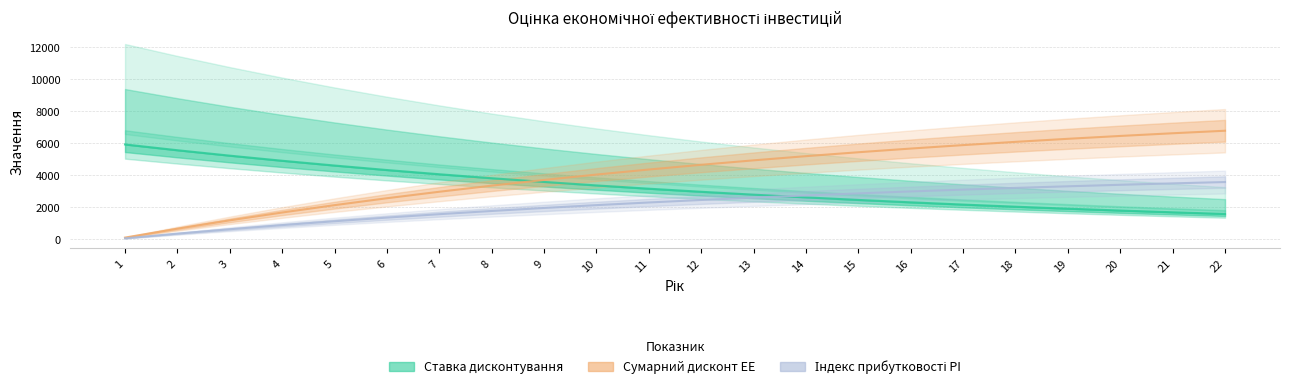

Reading left to right, extract all data points from this chart.

Дисконт річний EE: 1=5923.1	2=5561.6	3=5222.2	4=4903.4	5=4604.2	6=4323.2	7=4059.3	8=3811.6	9=3578.9	10=3360.5	11=3155.4	12=2962.8	13=2782.0	14=2612.2	15=2452.8	16=2303.1	17=2162.5	18=2030.5	19=1906.6	20=1790.2	21=1681.0	22=1578.4
Сумарний дисконт EE: 1=97.0	2=653.1	3=1175.4	4=1665.7	5=2126.1	6=2558.4	7=2964.4	8=3345.5	9=3703.4	10=4039.5	11=4355.0	12=4651.3	13=4929.5	14=5190.7	15=5436.0	16=5666.3	17=5882.5	18=6085.6	19=6276.2	20=6455.3	21=6623.4	22=6781.2
Індекс прибутковості PI: 1=51.1	2=344.0	3=619.0	4=877.2	5=1119.7	6=1347.3	7=1561.1	8=1761.8	9=1950.3	10=2127.3	11=2293.4	12=2449.5	13=2596.0	14=2733.5	15=2862.7	16=2984.0	17=3097.9	18=3204.8	19=3305.2	20=3399.5	21=3488.0	22=3571.1